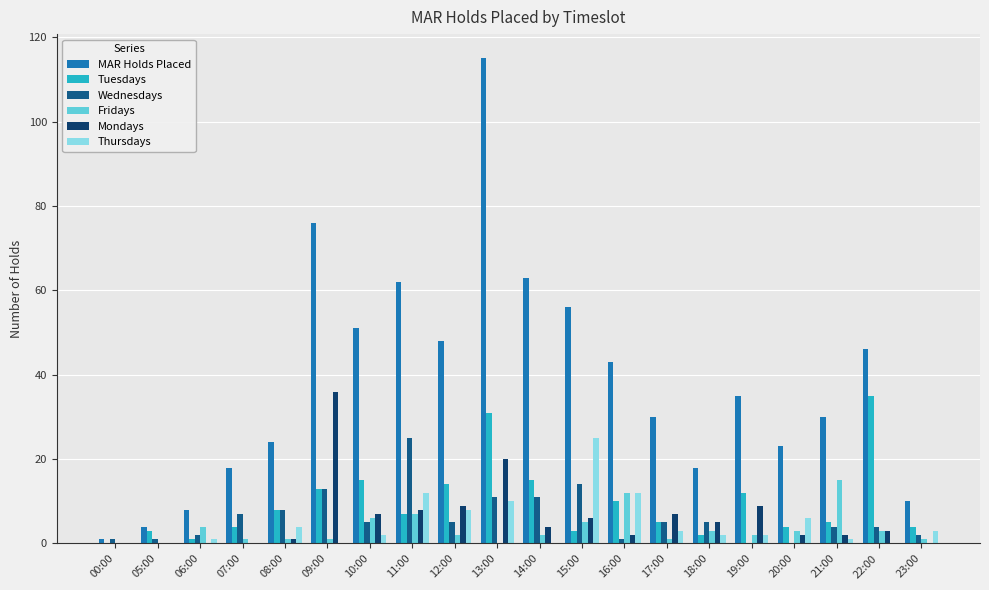

What is the sum of all Wednesdays values?

124